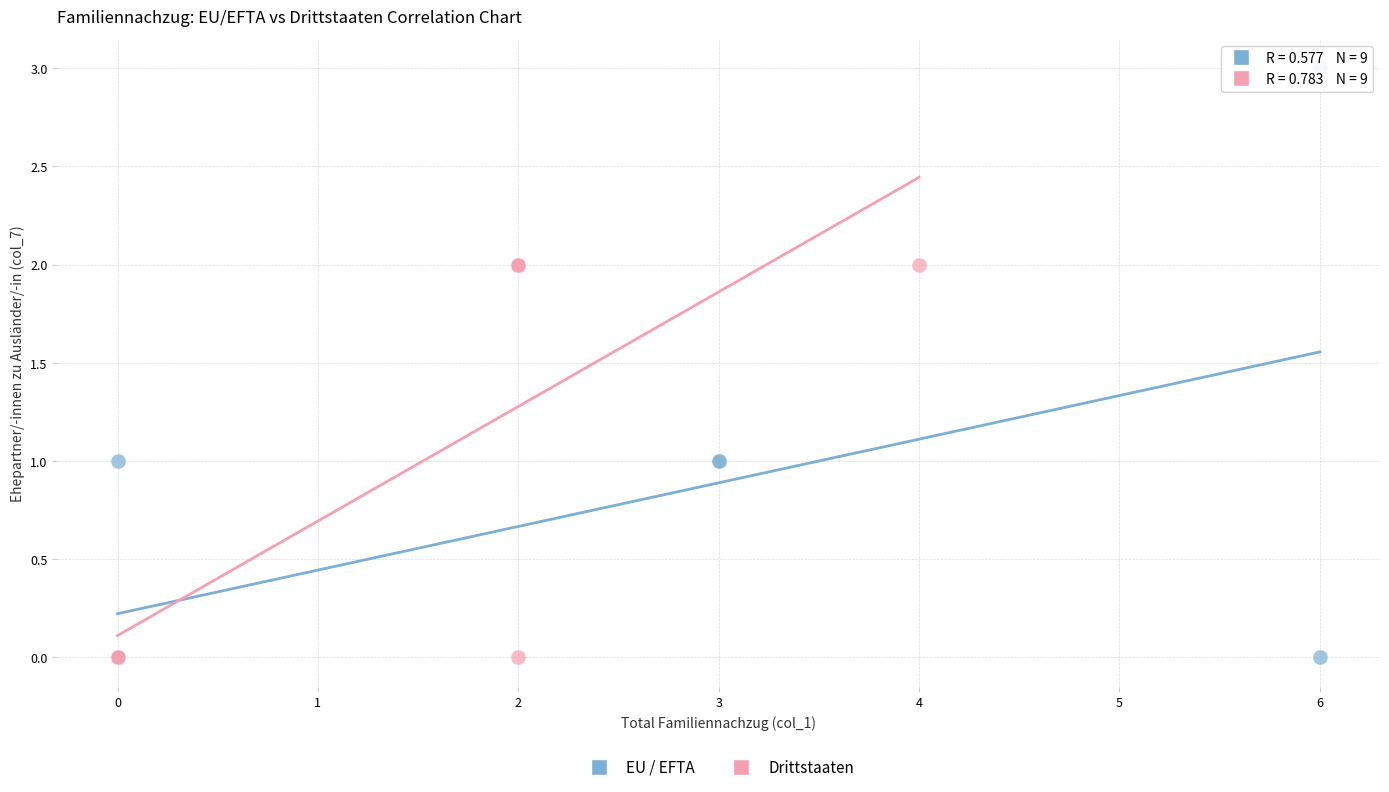

Which series has the widest spread of Y values?

EU / EFTA